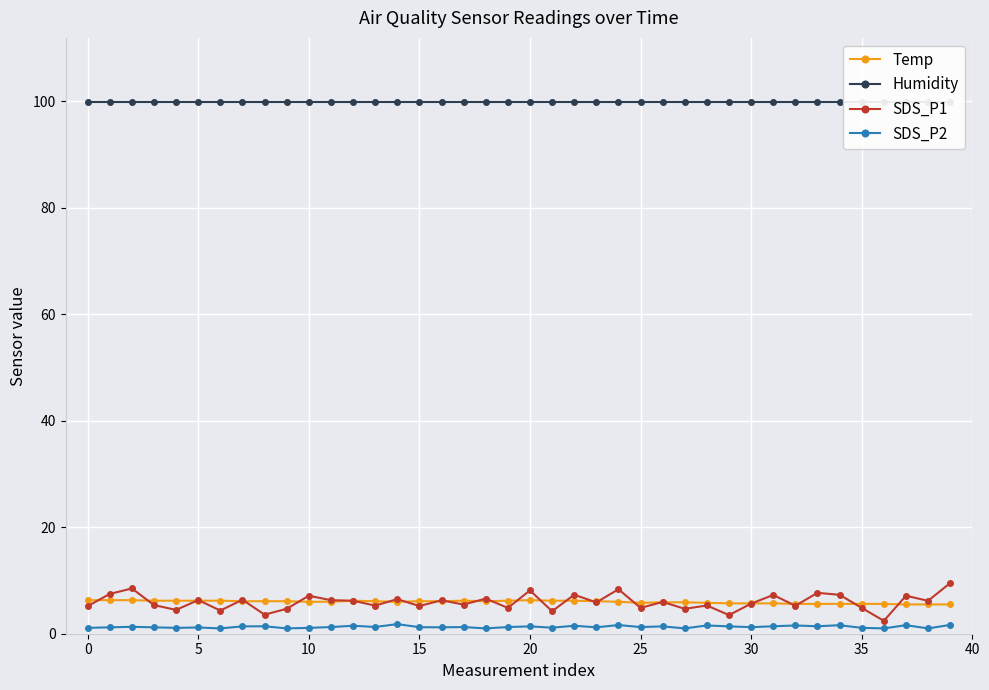

At how many categories does at least one series exceed 85?

40